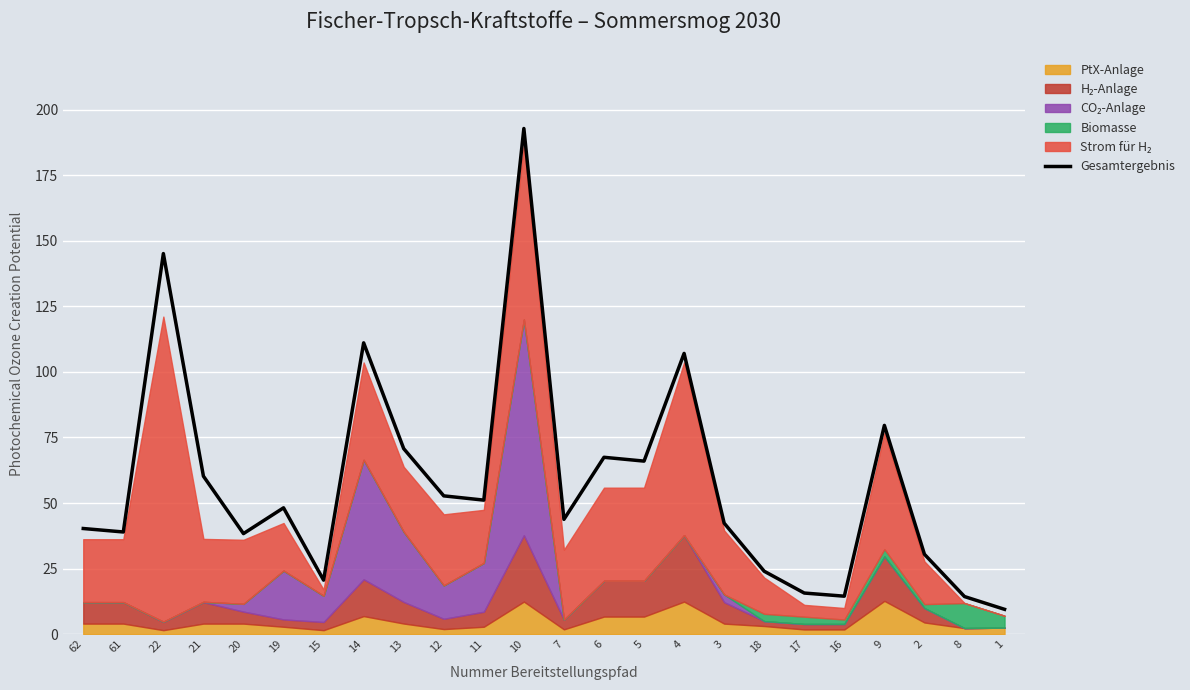

True or false: the data shows 18.8 at 16.

False